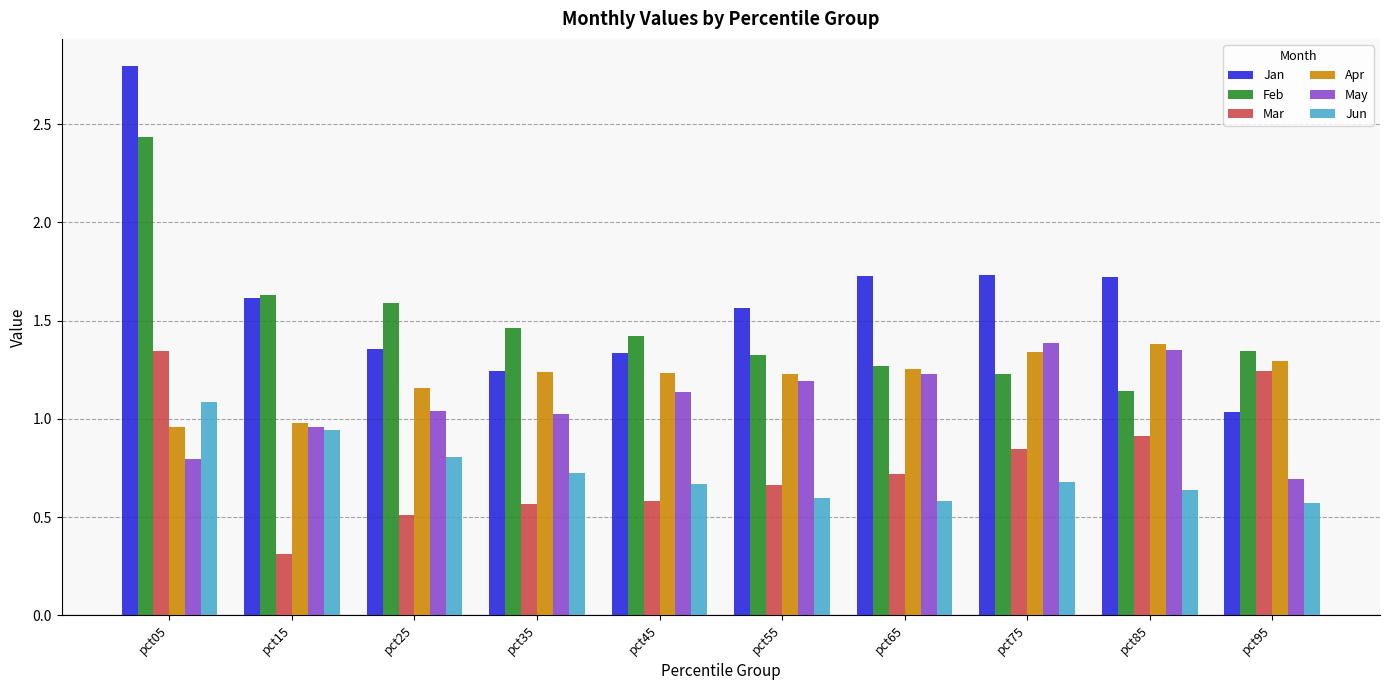

True or false: Mar has a value of 0.6 at pct35.

True